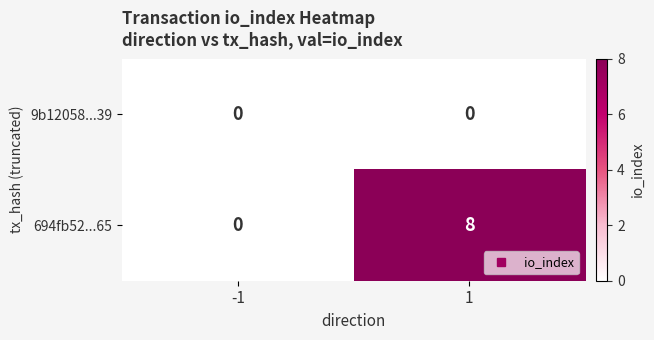

How many distinct data groups are displayed?

2